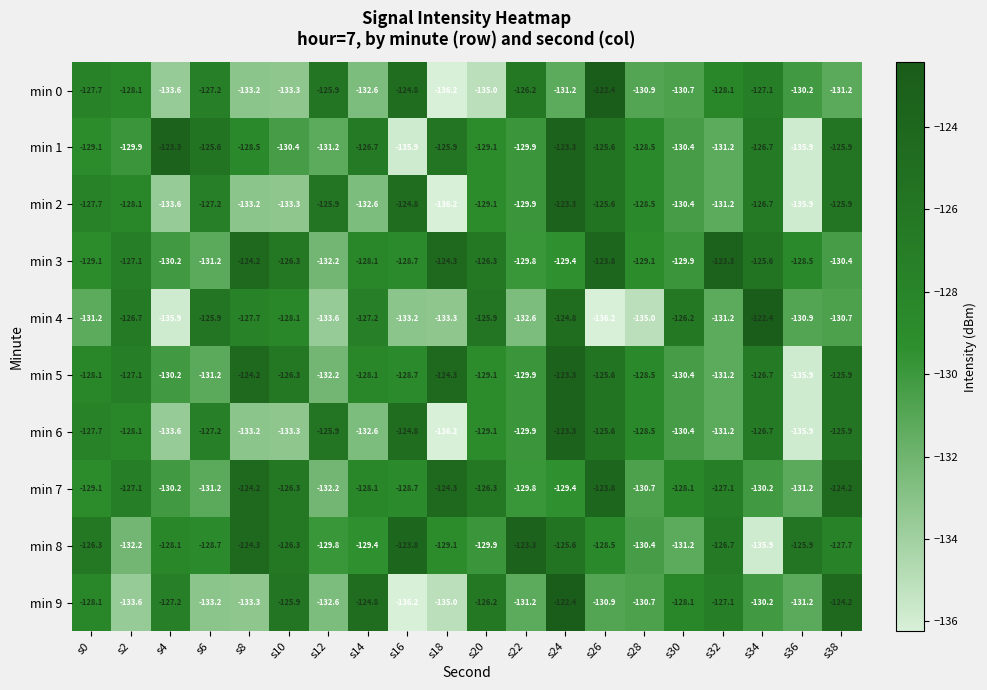

What is the total value across all series at s32?

-1288.3